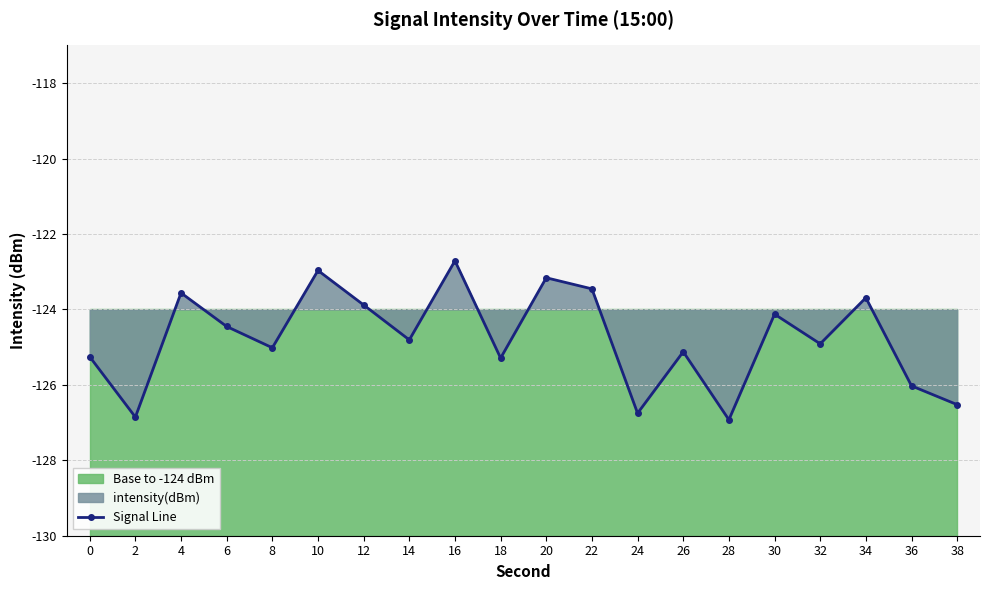

Between 14 and 2, which is larger?

14